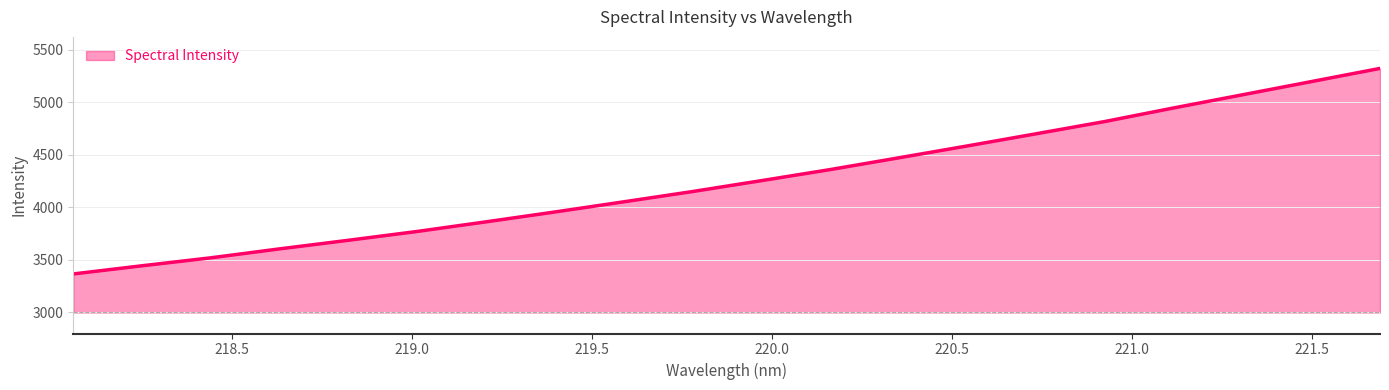

Count the number of values greater than 4254.

10